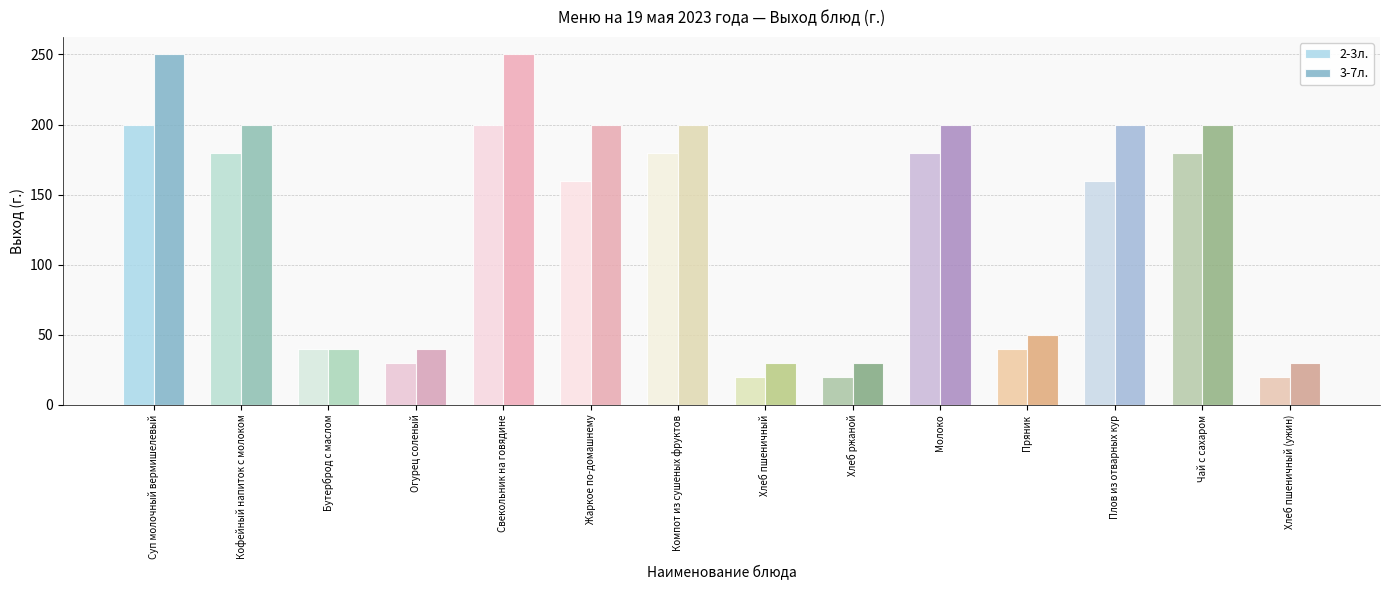

What is the maximum value shown in the chart?

250